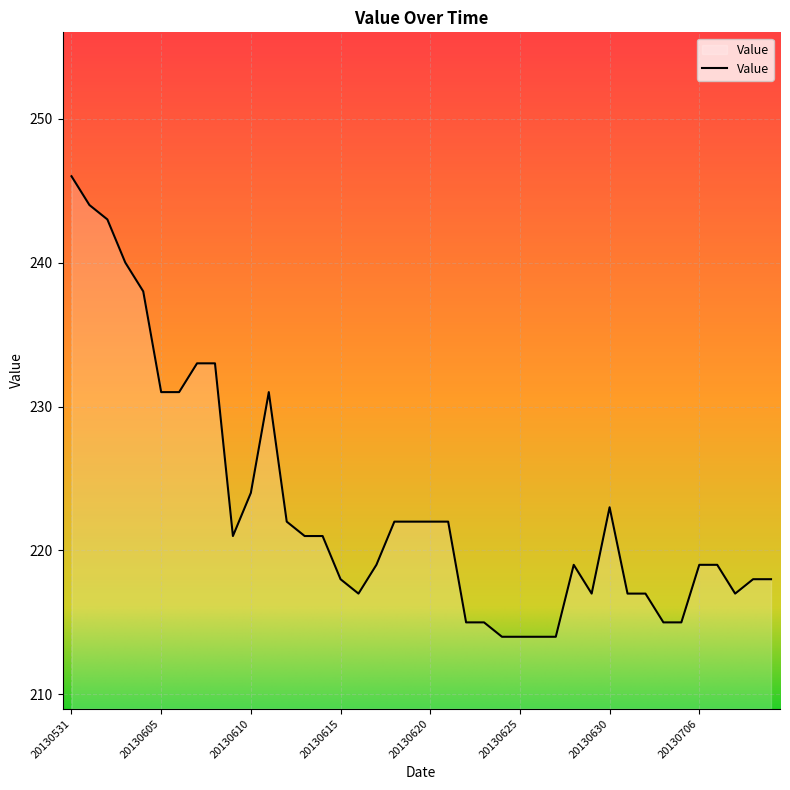

What is the greatest value displayed?

246